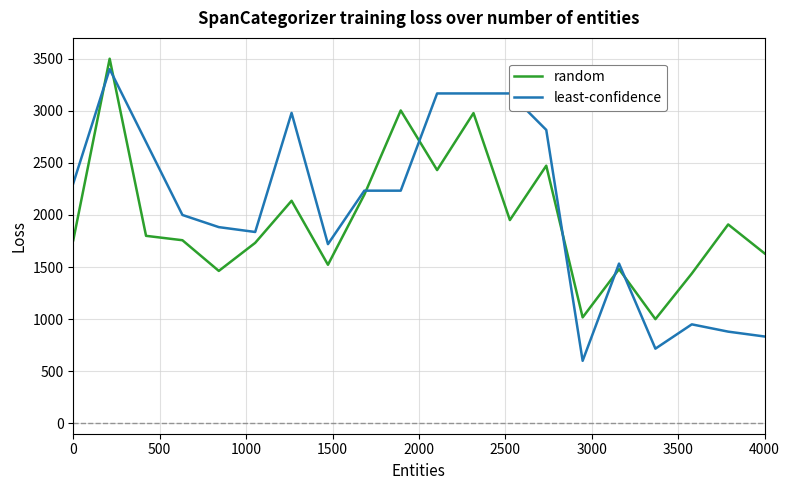

Which series has the widest spread of values?

least-confidence